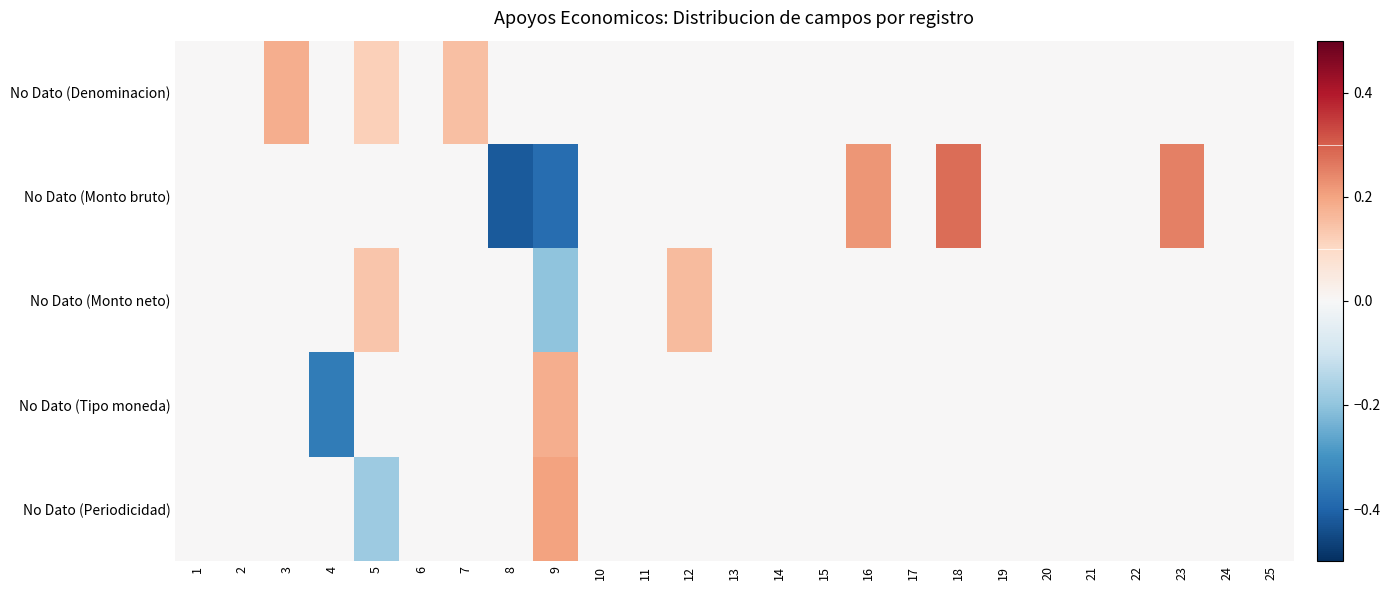

Between 2 and 13, which series saw the biggest shift?

No Dato (Denominacion)